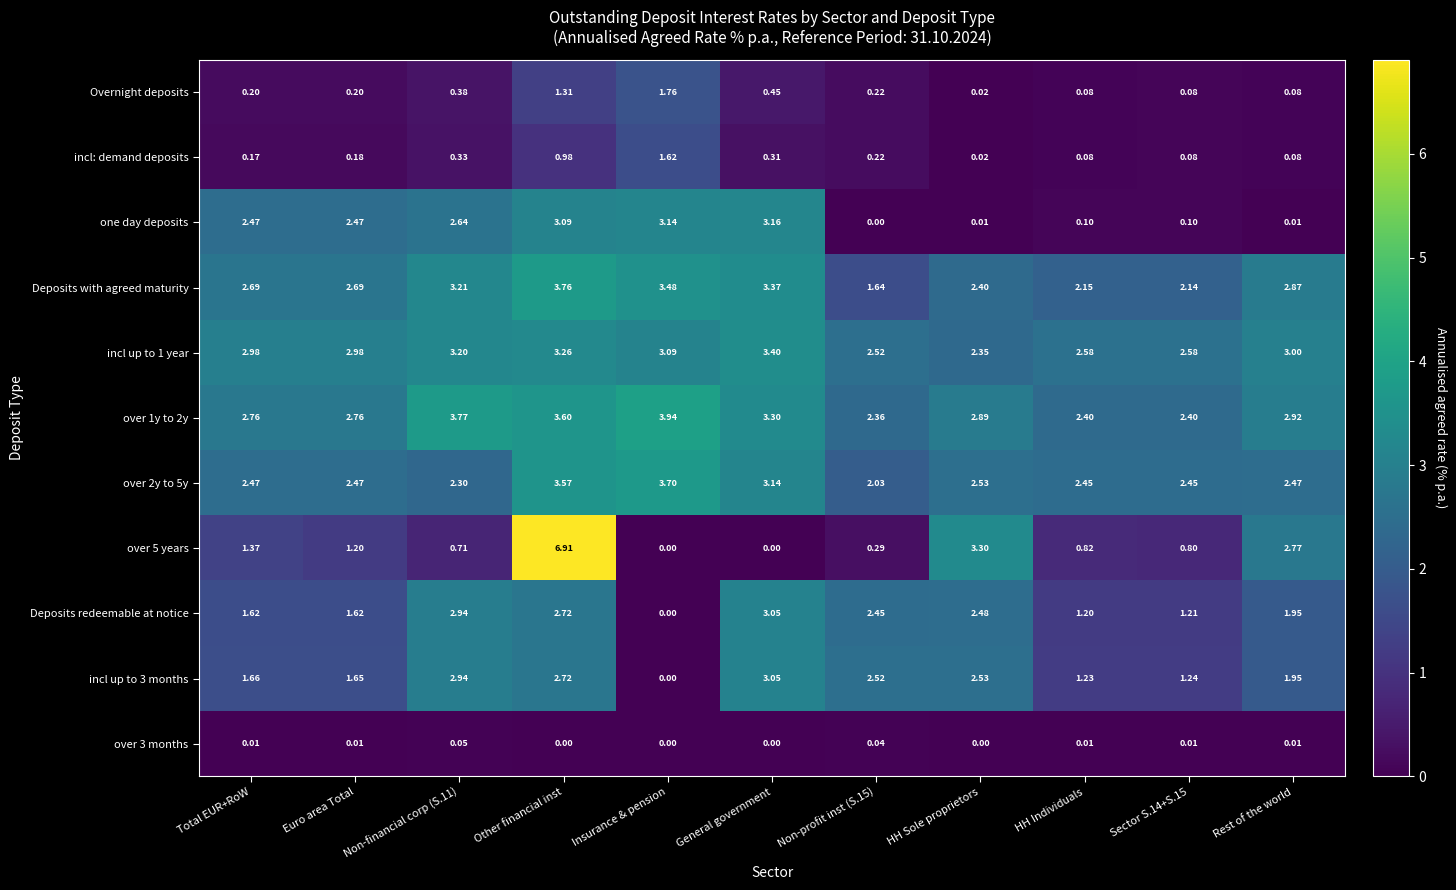

Which category has the lowest value in the incl: demand deposits series?

HH Sole proprietors